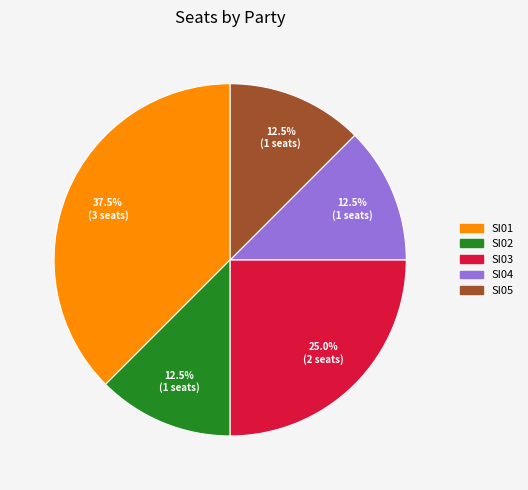

Which category has the biggest portion of the pie?

SI01